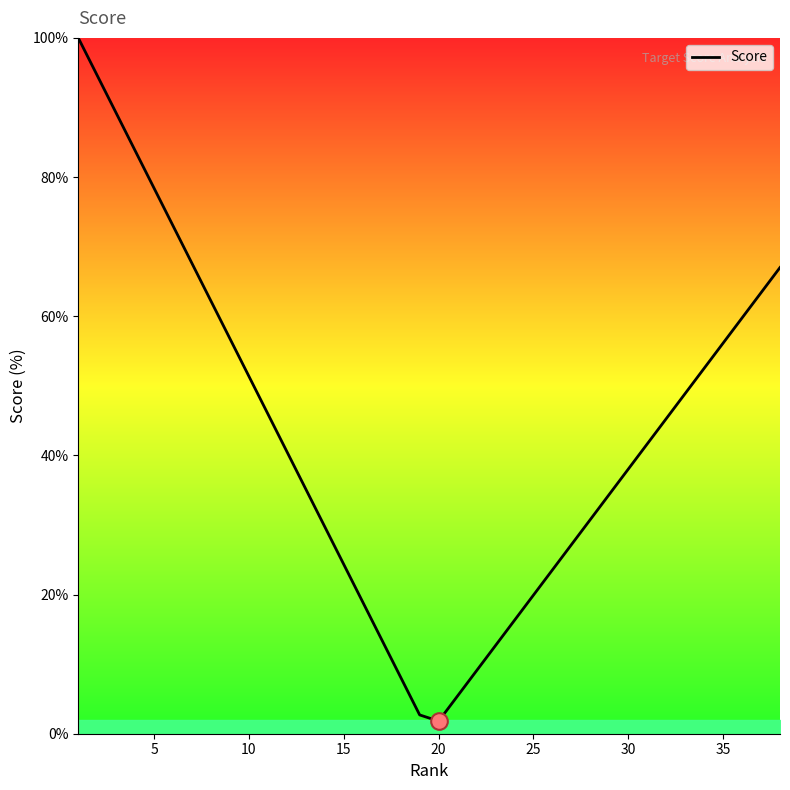

What is the maximum value shown in the chart?

100.0